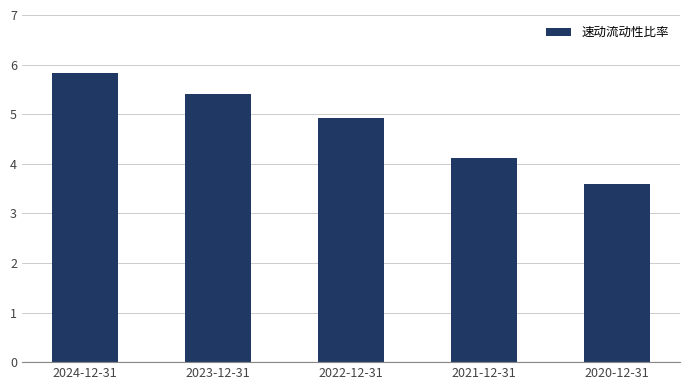

What is the greatest value displayed?

5.8